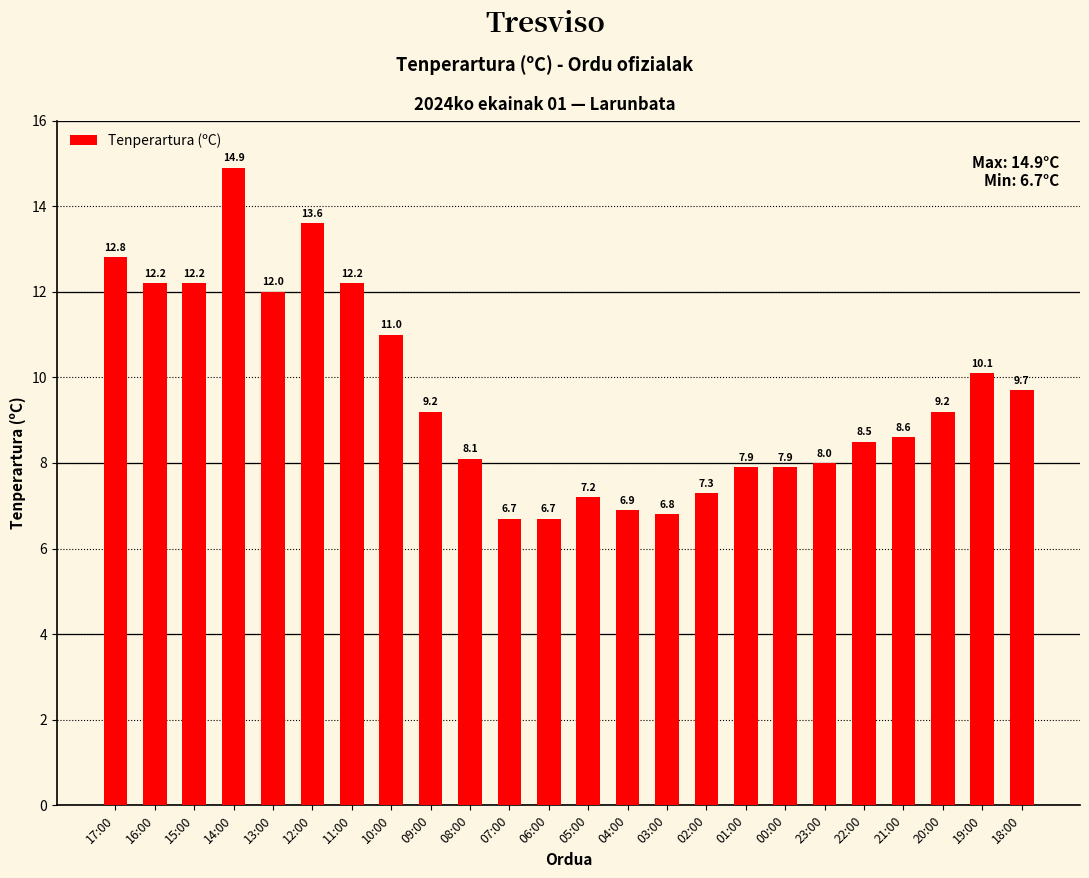

What is the approximate value at 23:00?

8.0